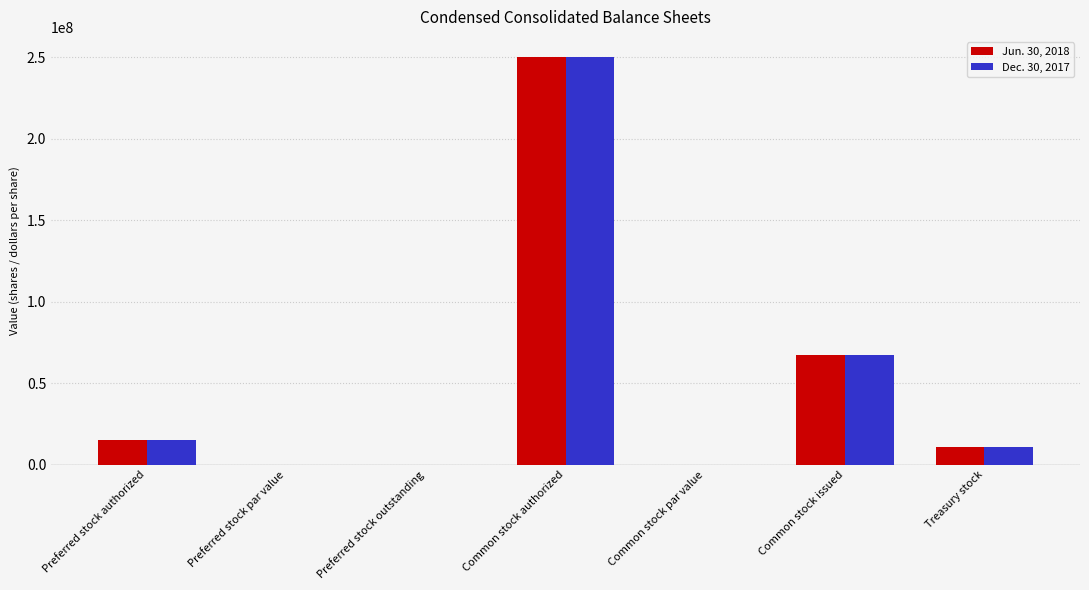

Is the value of Jun. 30, 2018 at Common stock authorized greater than the value of Dec. 30, 2017 at Preferred stock authorized?

Yes